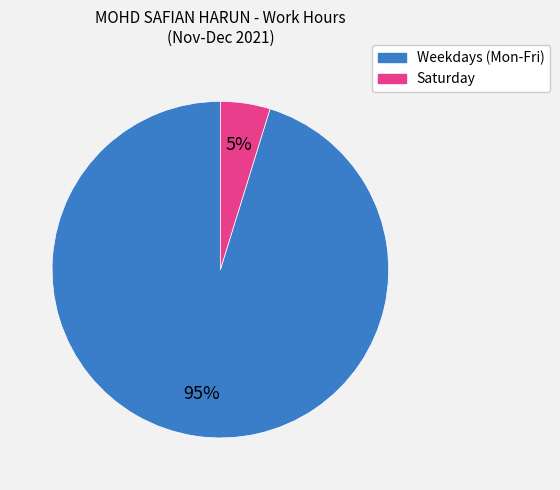

Does any single category account for the majority?

Yes